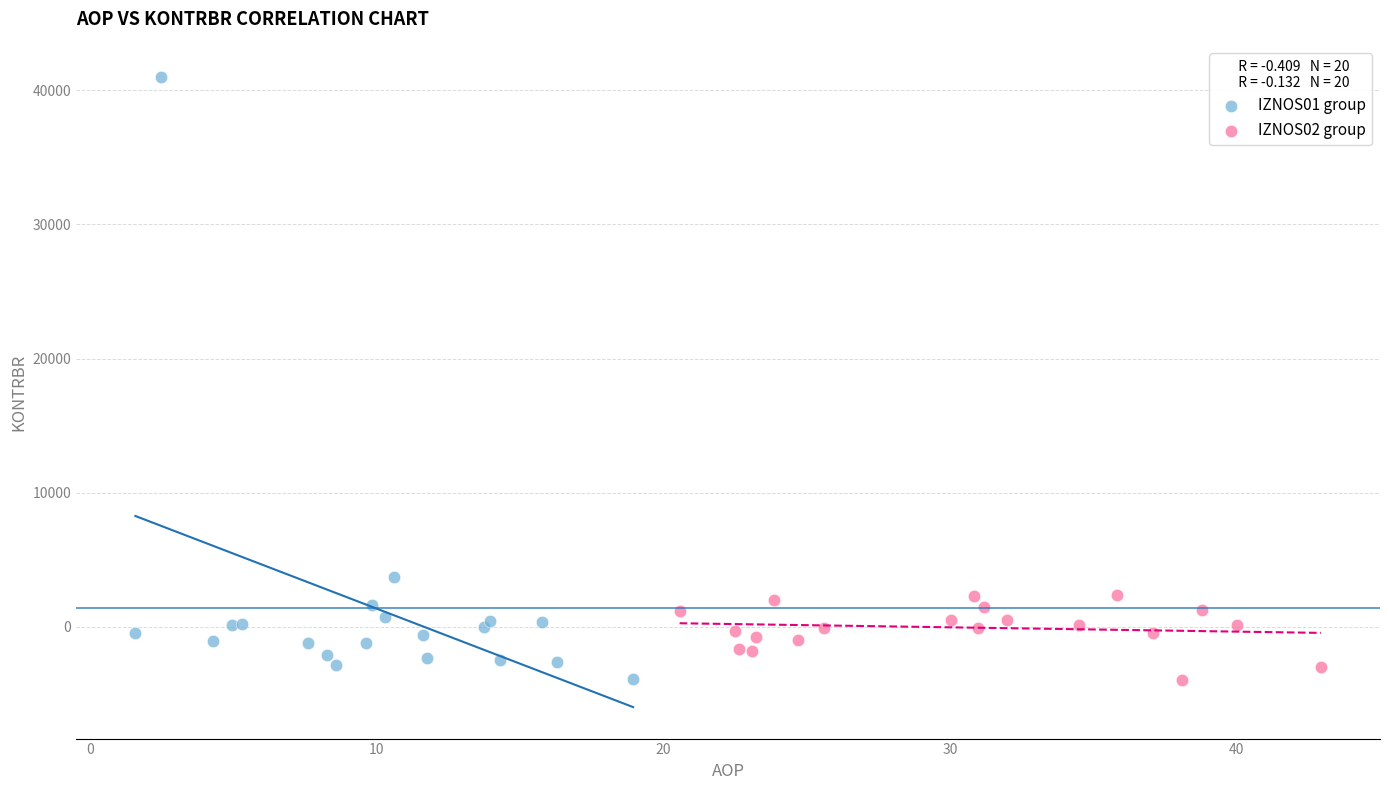

Which series contains the highest Y value?

IZNOS01 group